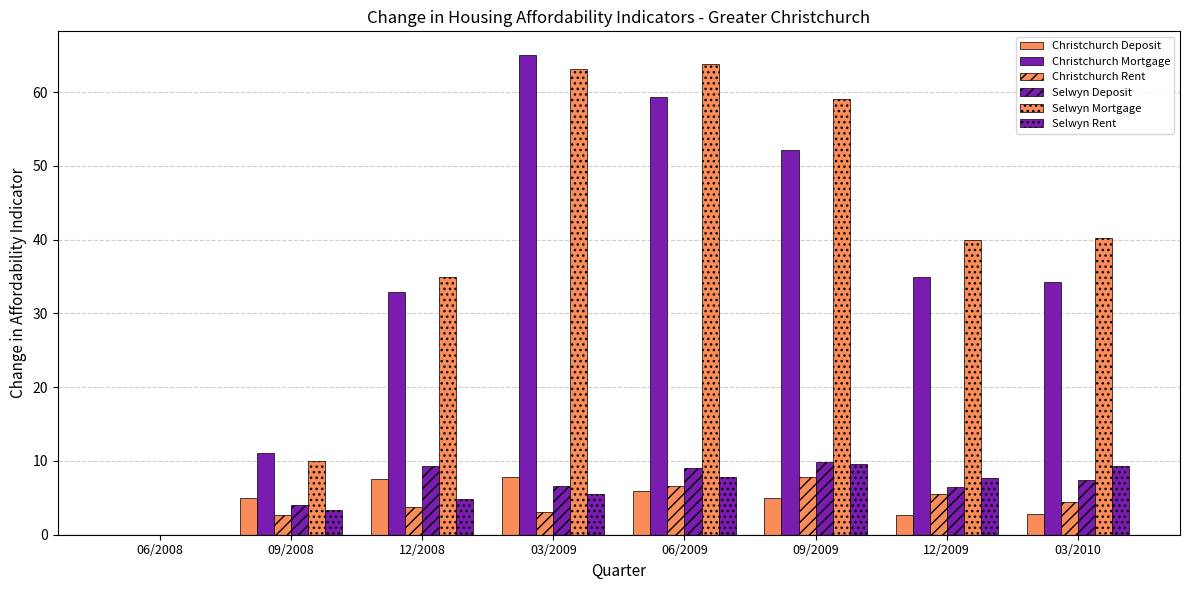

What is the sum of the Selwyn Deposit values at 06/2009 and 03/2009?

15.6